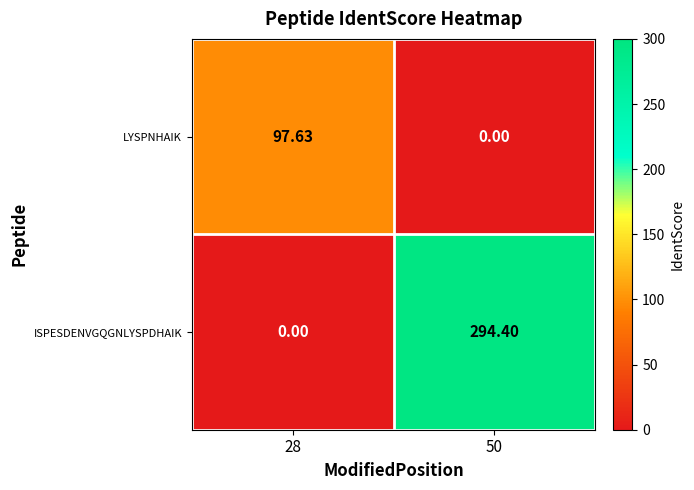

At how many categories does at least one series exceed 115?

1